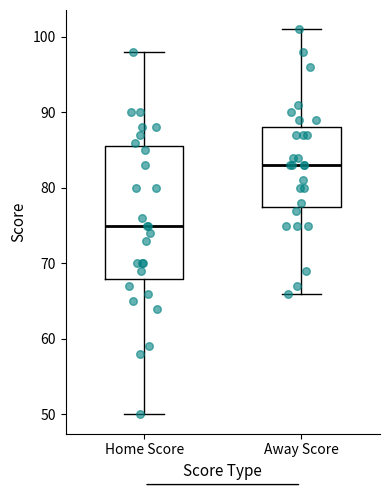

Reading left to right, transcribe this box plot: for each box, give where its median line is, the range the box spans, and where its two whiskers end, as read against the y-axis. The values are not printed on the chart, so give them approximately, as read against the axis.

Home Score: median 75, box 68 to 86, whiskers 50 to 98
Away Score: median 83, box 78 to 88, whiskers 66 to 101